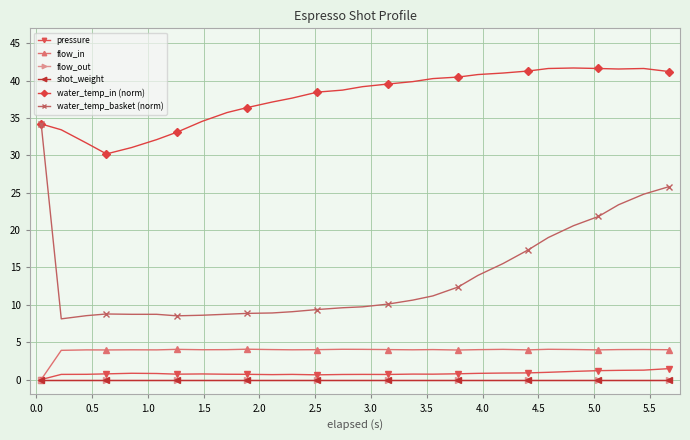

Is this an area chart (filled region under the line)?

No